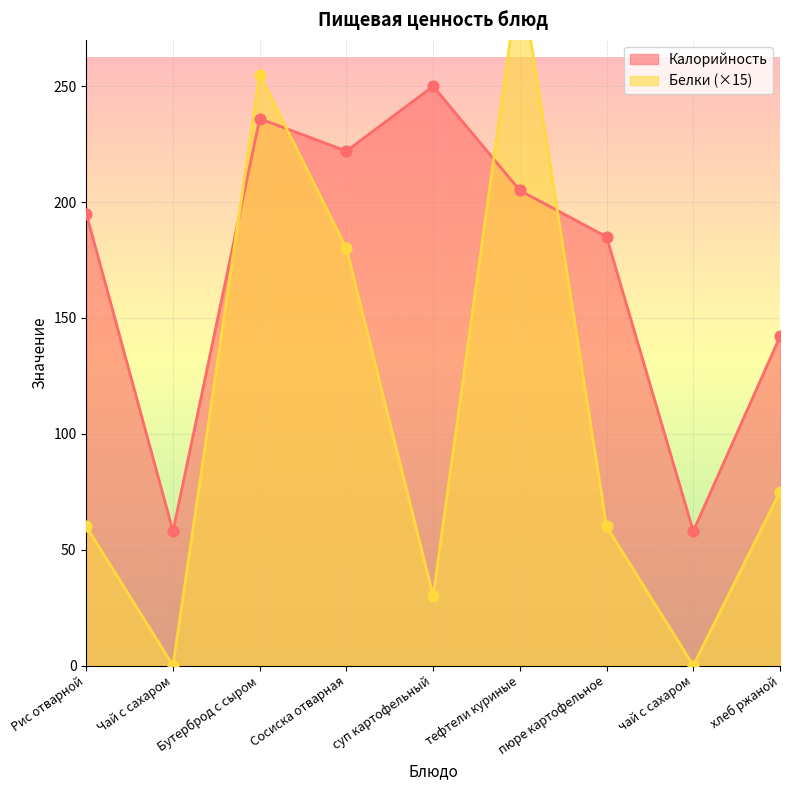

Which series has the largest total across all categories?

Калорийность